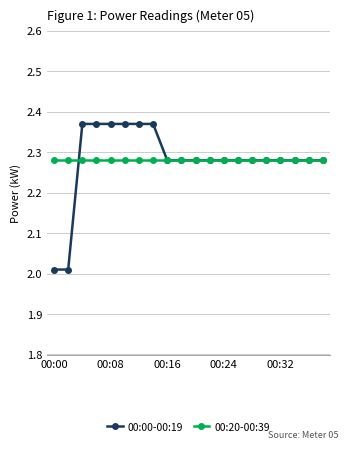

Rank the series by their maximum value, from lowest to highest.

00:20-00:39, 00:00-00:19